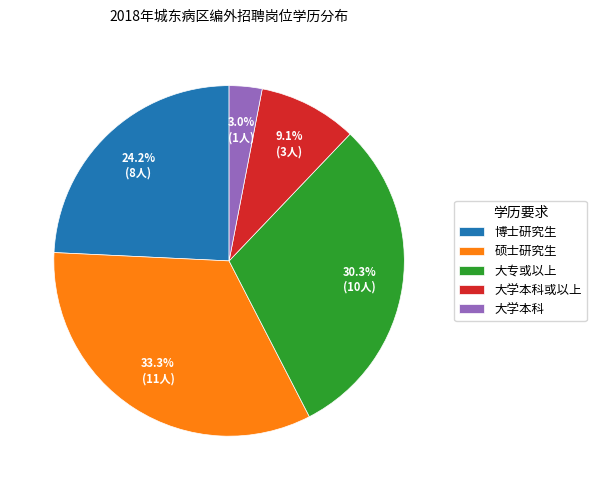

To the nearest percent, what percentage of the pie is 大学本科?

3%